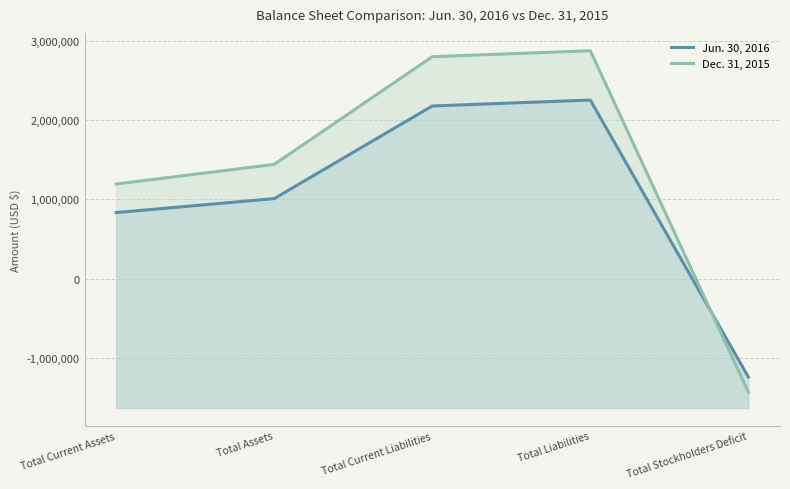

Rank the series by their maximum value, from lowest to highest.

Jun. 30, 2016, Dec. 31, 2015